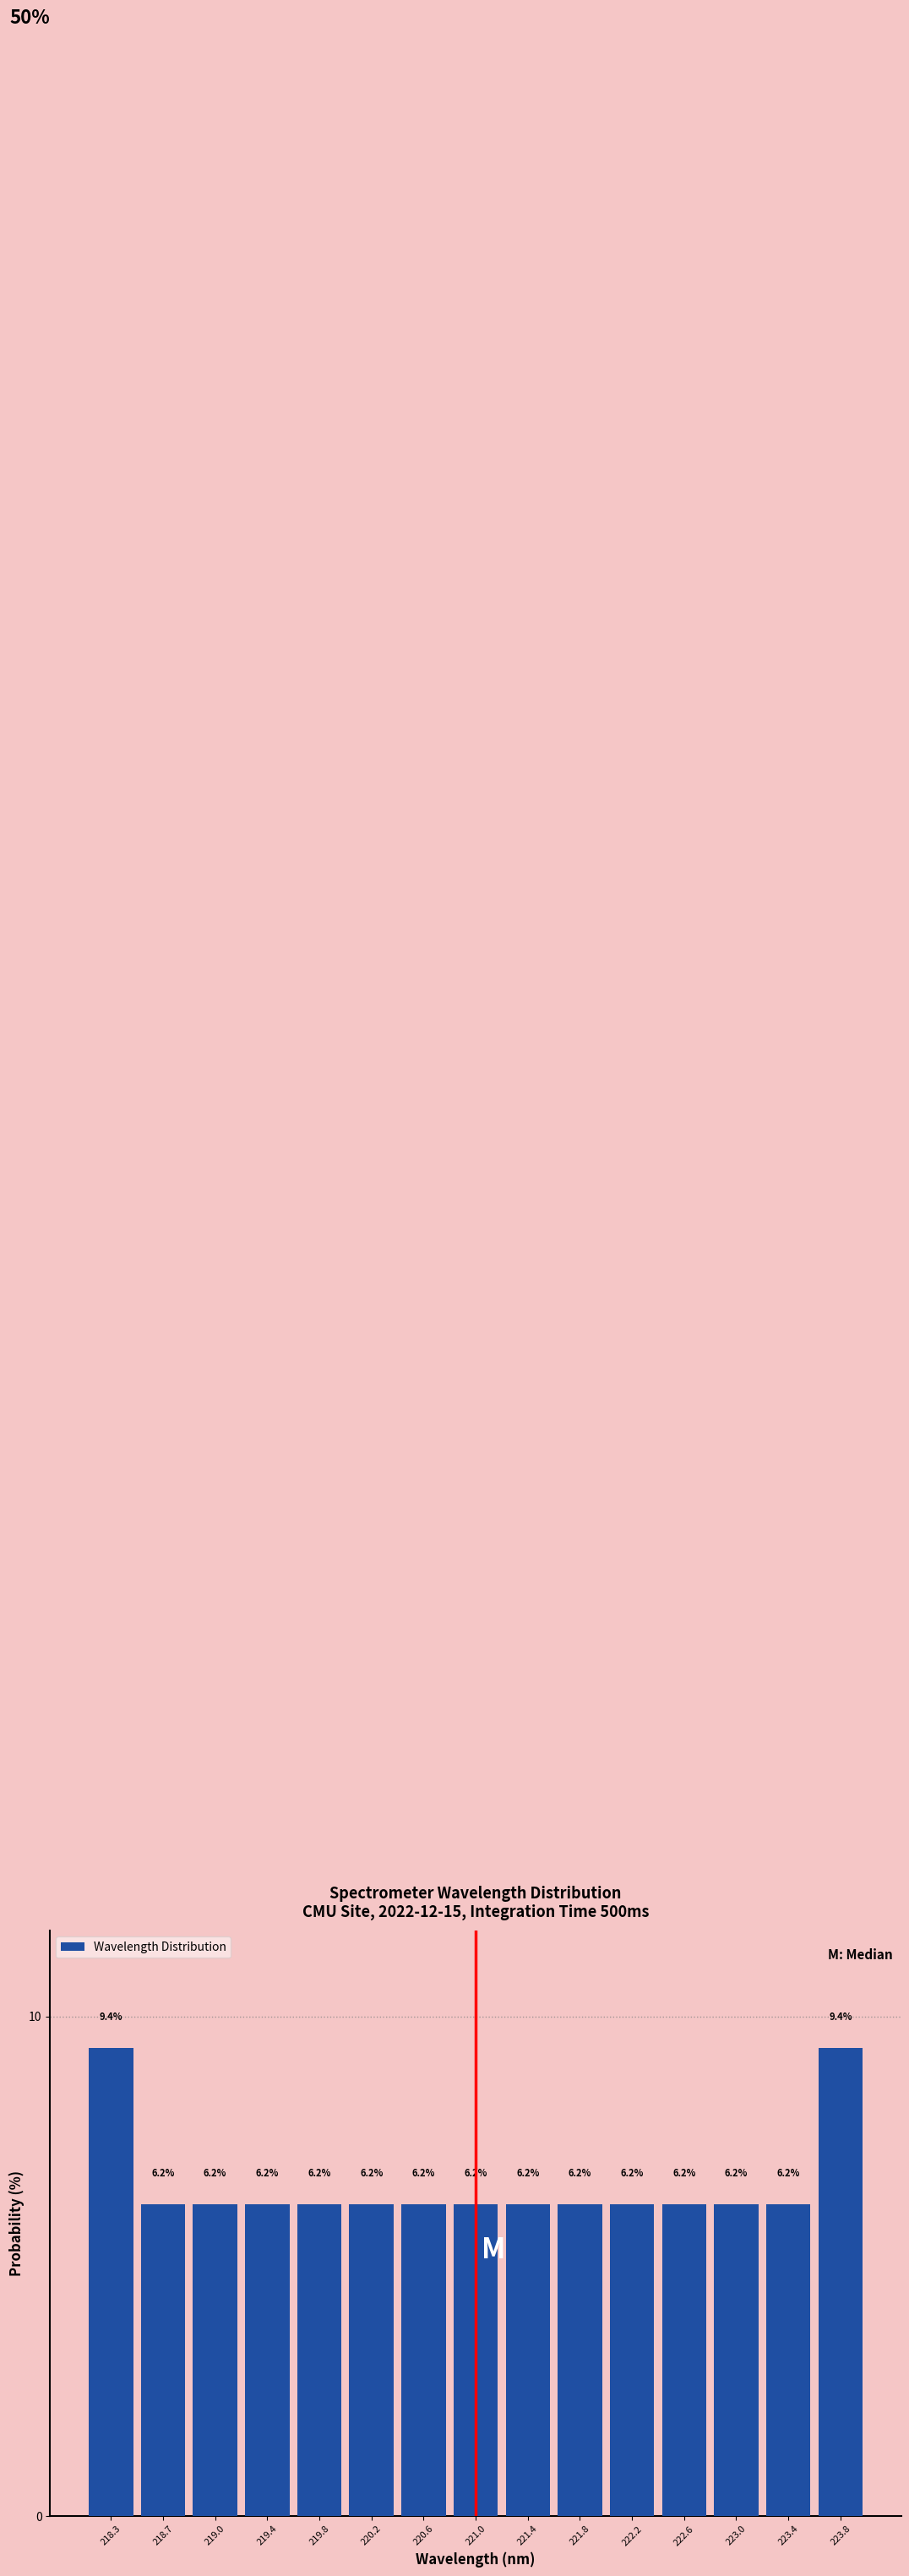

Reading left to right, list every bar in this chart as the range it spans on the x-axis followed by its height. The bar edges are not printed on the chart, so give them approximately, as read against the axis.

218.05 to 218.45: 9.4
218.45 to 218.85: 6.2
218.85 to 219.25: 6.2
219.25 to 219.65: 6.2
219.65 to 220.05: 6.2
220.05 to 220.45: 6.2
220.45 to 220.80: 6.2
220.80 to 221.20: 6.2
221.20 to 221.60: 6.2
221.60 to 222.00: 6.2
222.00 to 222.40: 6.2
222.40 to 222.80: 6.2
222.80 to 223.20: 6.2
223.20 to 223.60: 6.2
223.60 to 224.00: 9.4